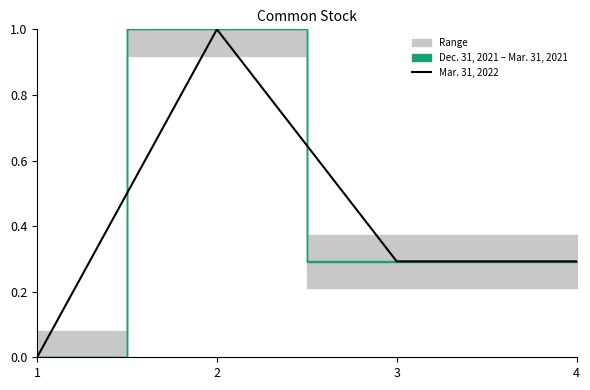

Reading left to right, list all the values displayed in this chart.

1=0.0	2=1.0	3=0.3	4=0.3